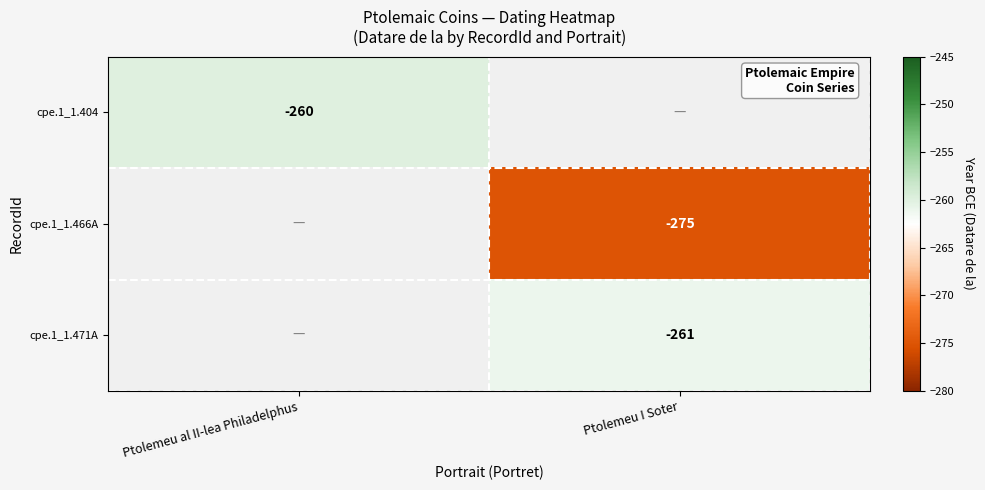

The cpe.1_1.466A series shows -170 at Ptolemeu I Soter. True or false?

False